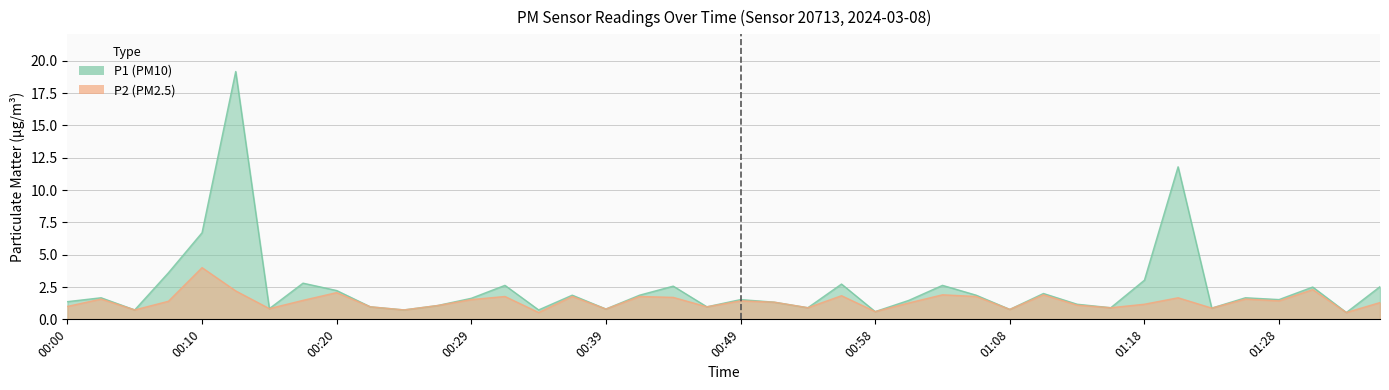

What is the lowest value of the P2 series?

0.5